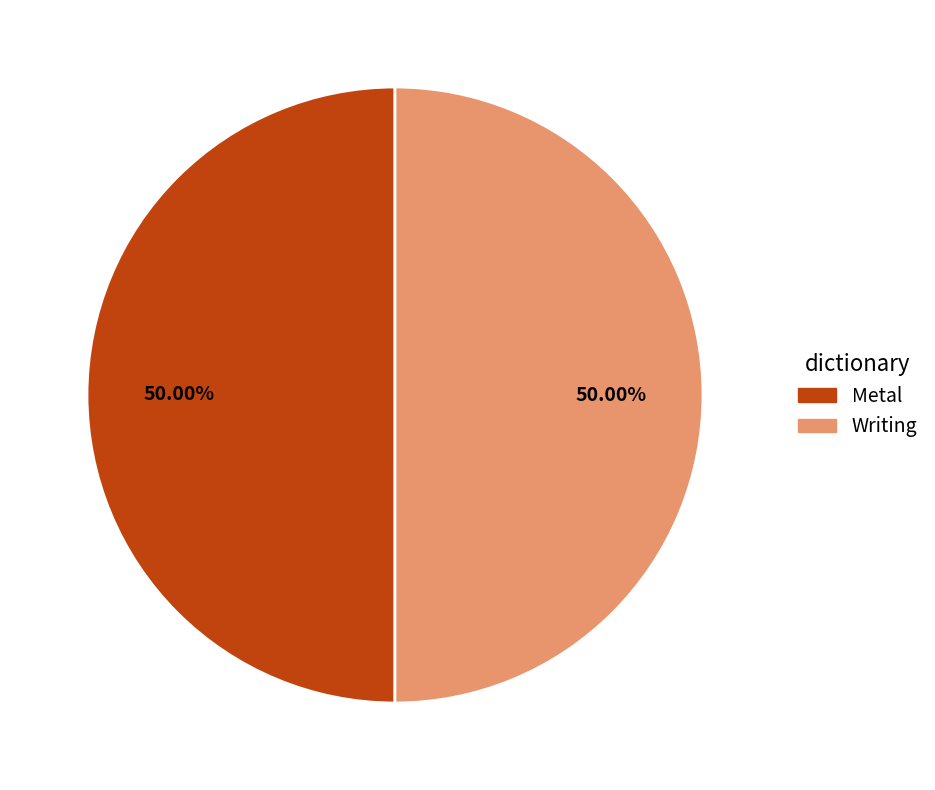

True or false: Metal accounts for 50% of the total.

True